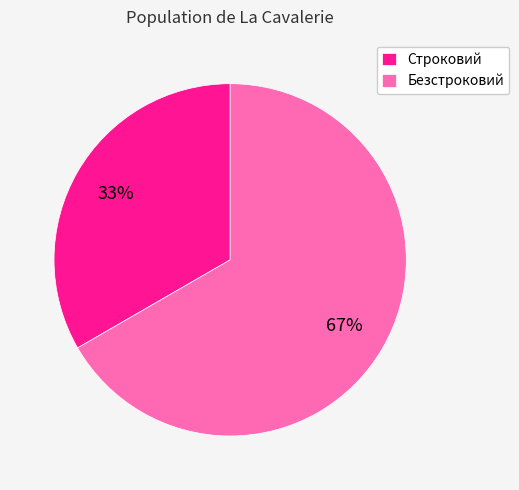

Which slice is the smallest?

Строковий